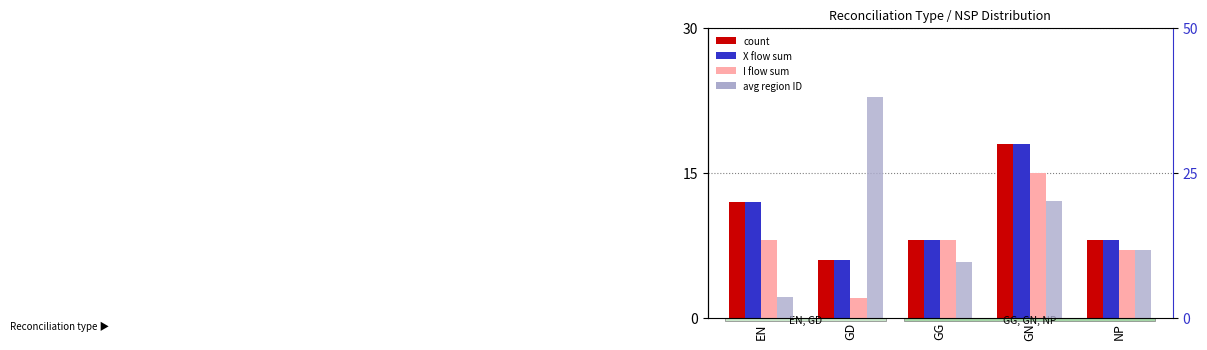

What is the label of the 5th bar from the right?

EN